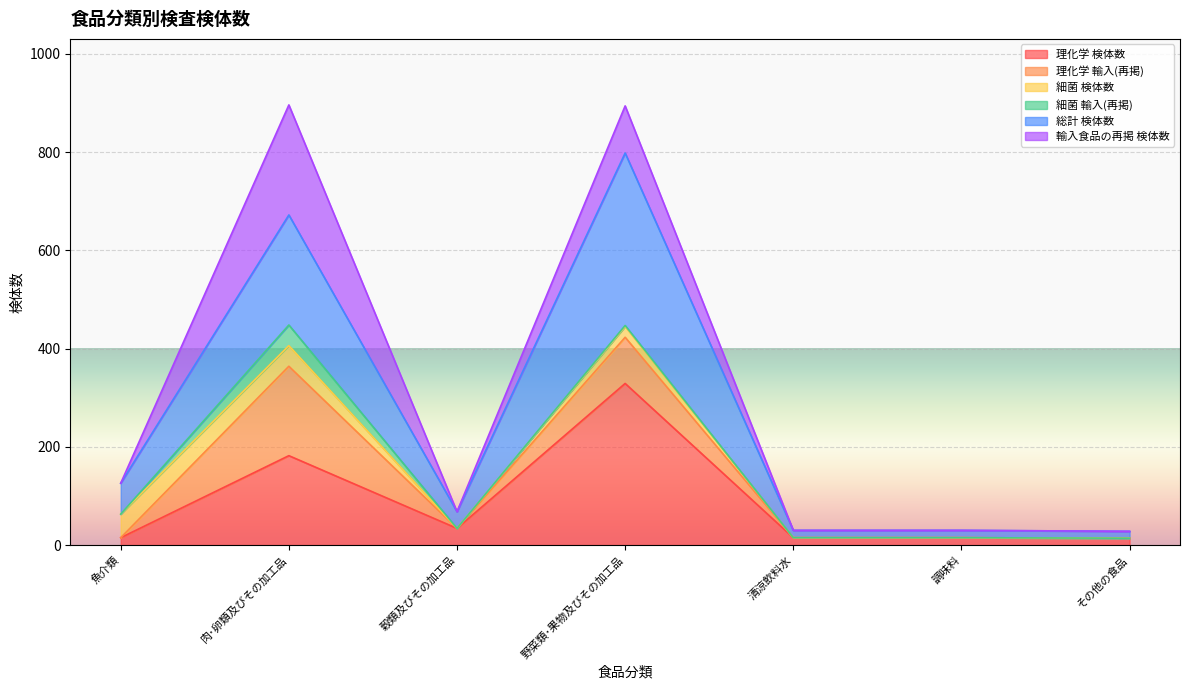

The value of 理化学 検体数 at 酒精飲料 is 336. True or false?

False